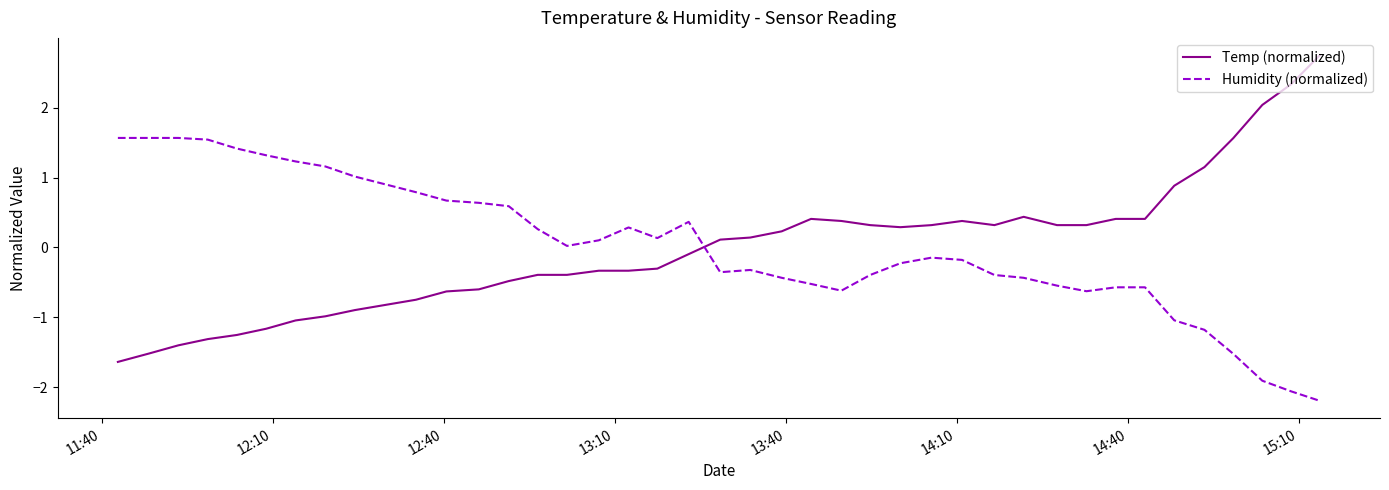

List the series in order of their peak value, lowest first.

Humidity (normalized), Temp (normalized)